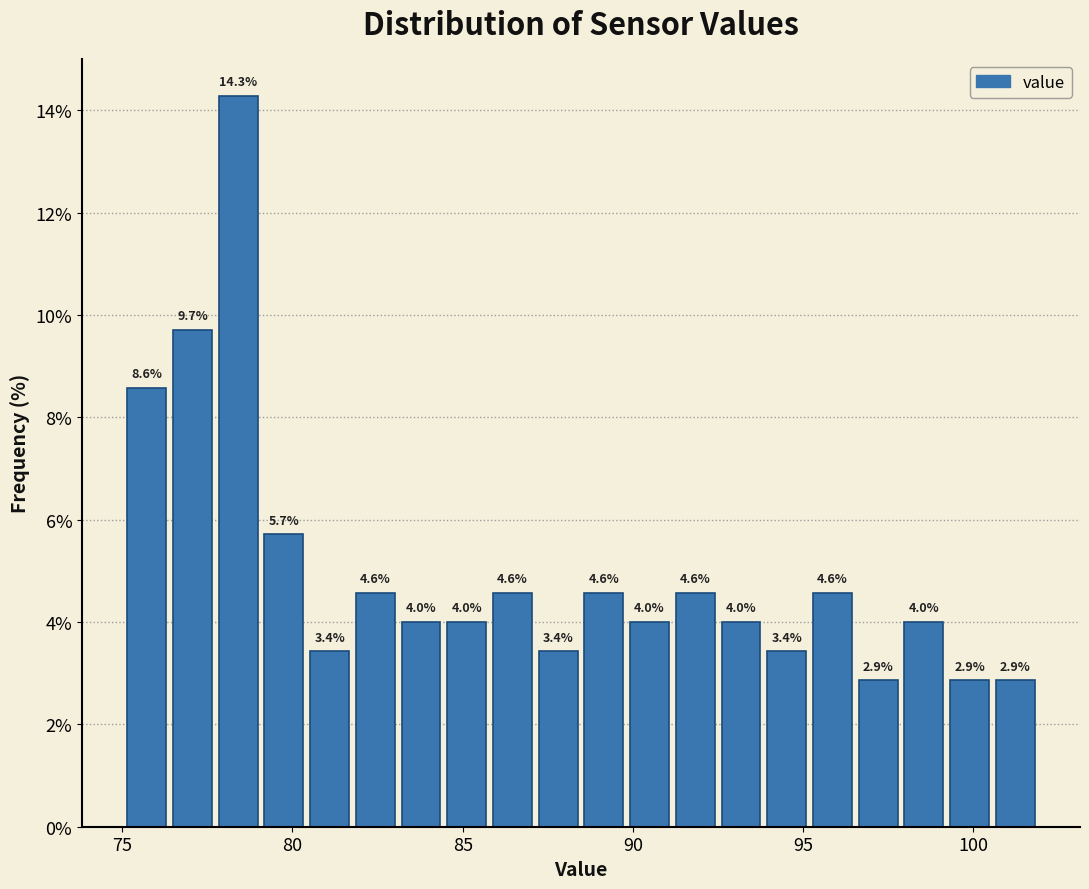

Around what value on the x-axis is the tallest bar? Give the approximate position of its centre, as read against the axis.

78.5